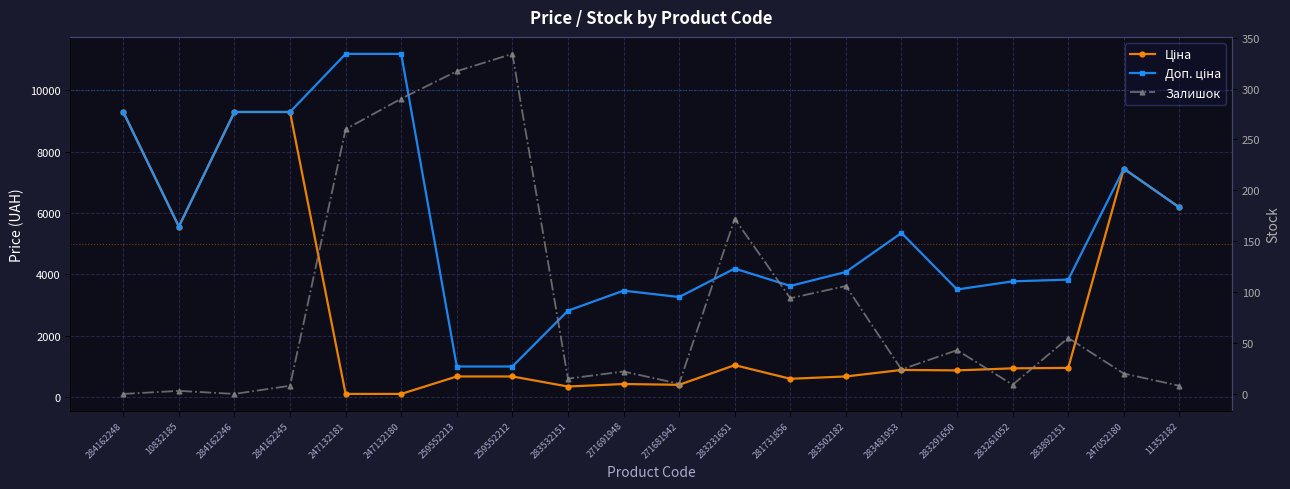

What is the value of the Ціна point at the 14th from the left?

680.4